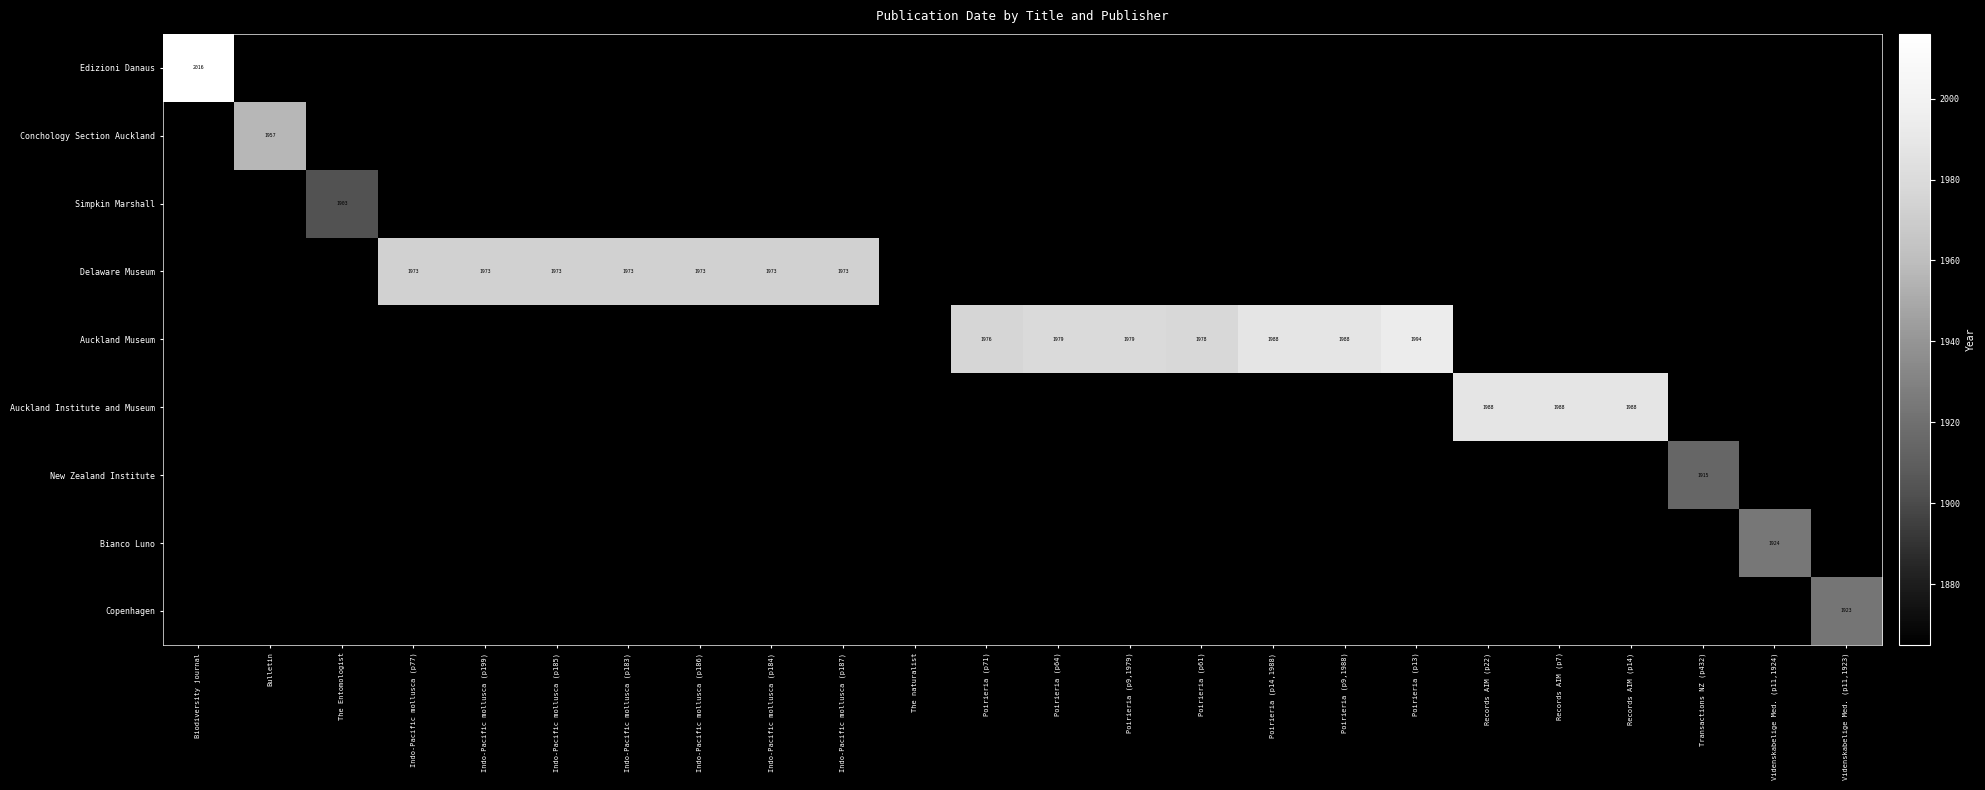

Count the number of data series in this chart.

9